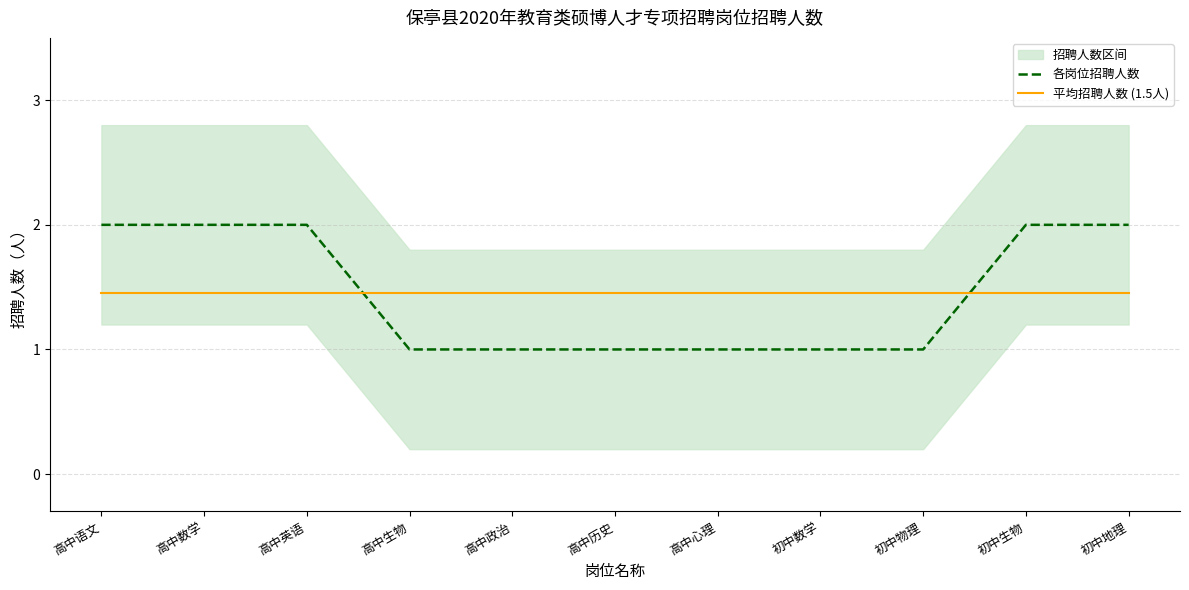

What is the difference between the maximum and minimum values in the 各岗位招聘人数 series?

1.0